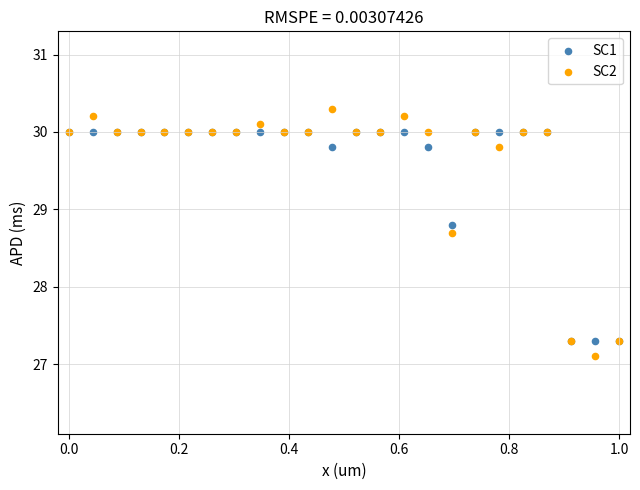

What are all the series names shown in the legend?

SC1, SC2